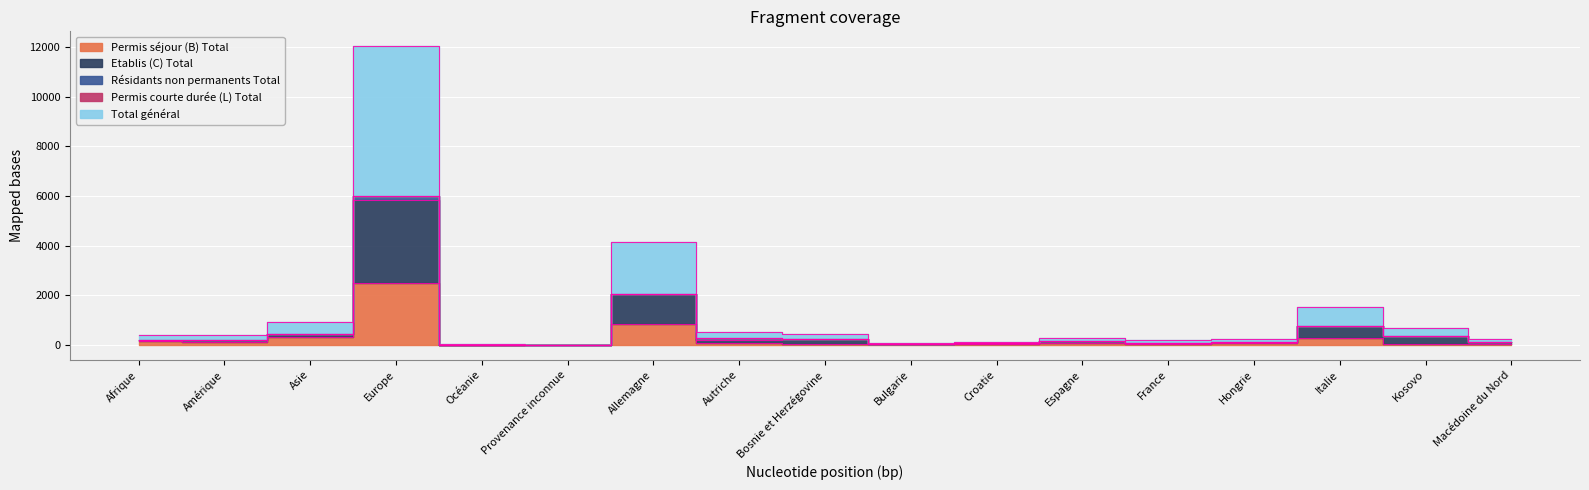

What is the lowest value of the Permis séjour (B) Total series?

3